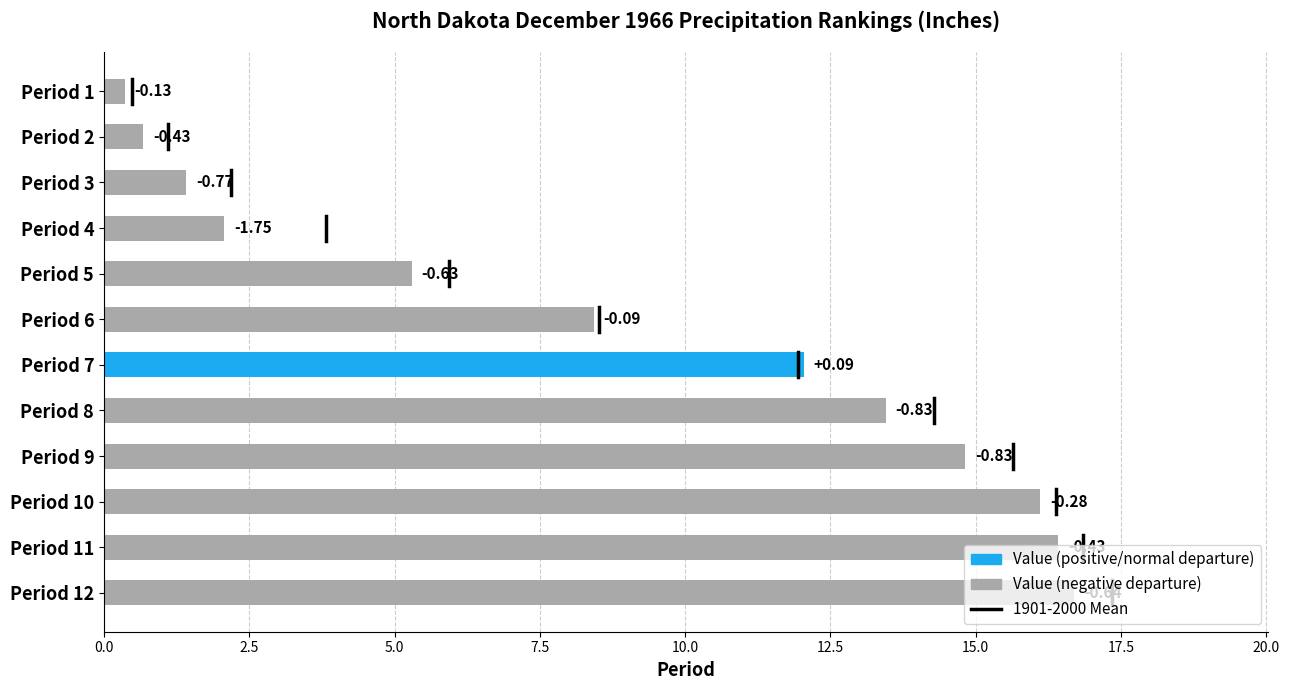

Are the bars horizontal?

Yes